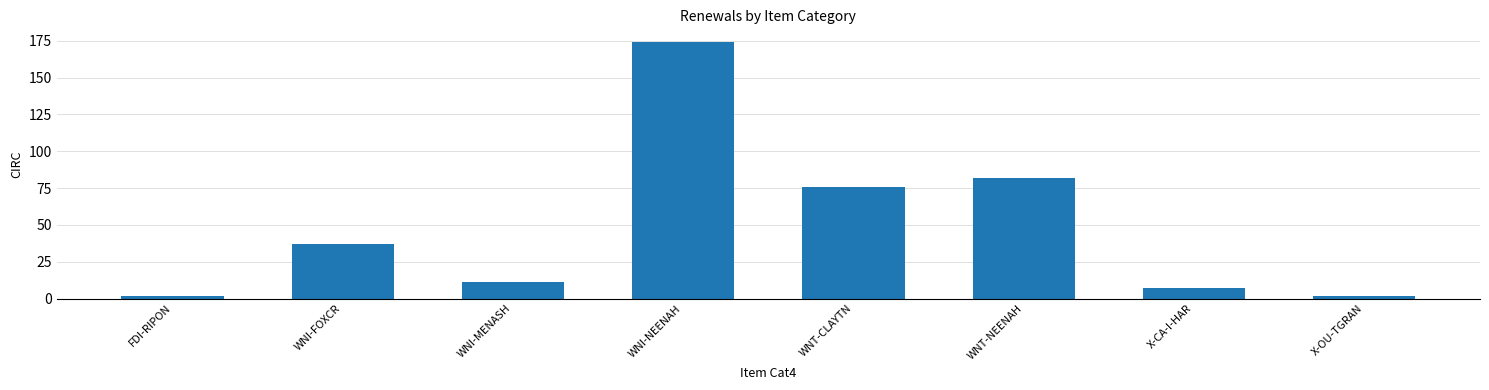

What is the maximum value shown in the chart?

174